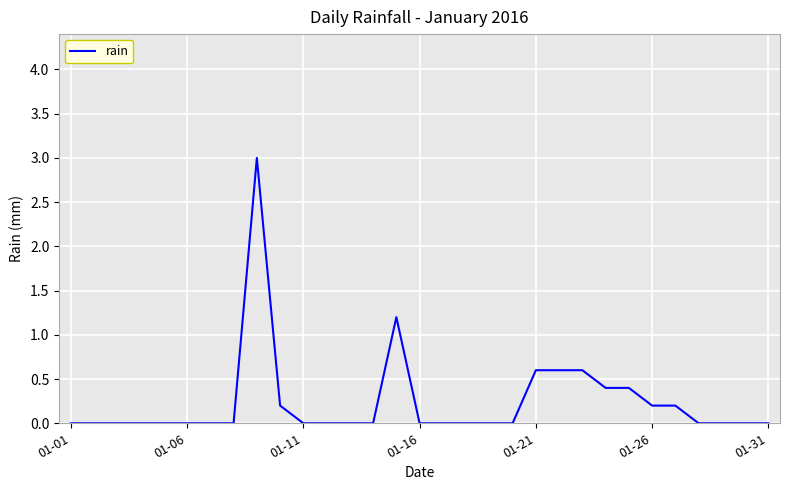

What is the greatest value displayed?

3.0